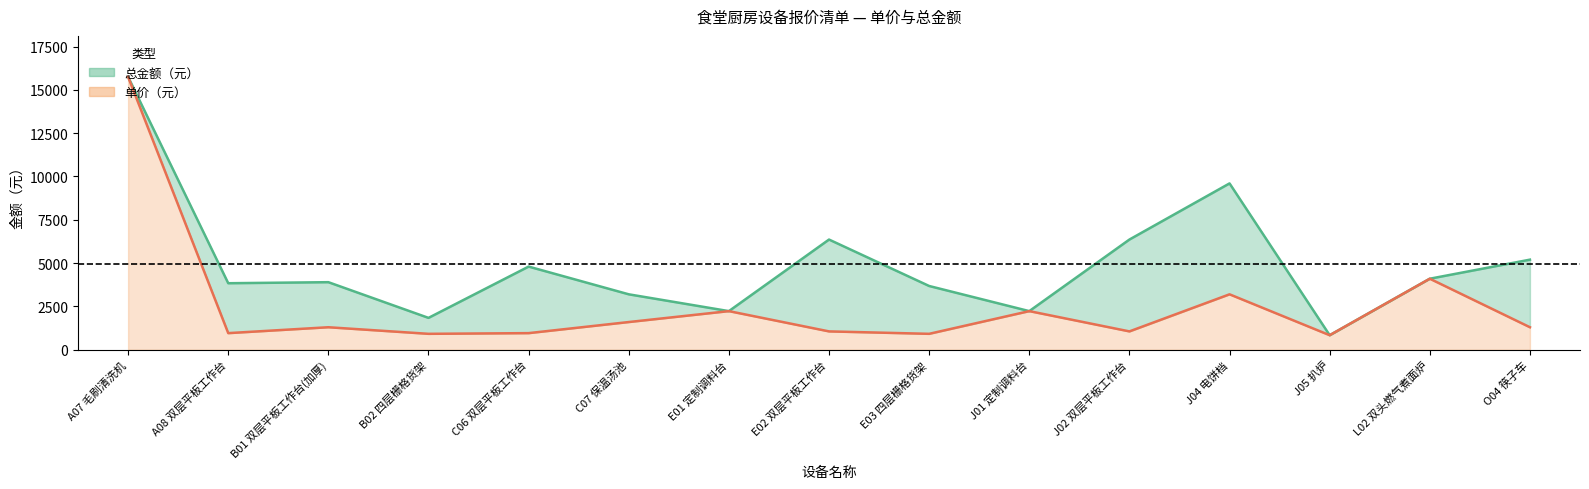

True or false: 总金额（元） has more than 2 points higher than both neighbors.

True